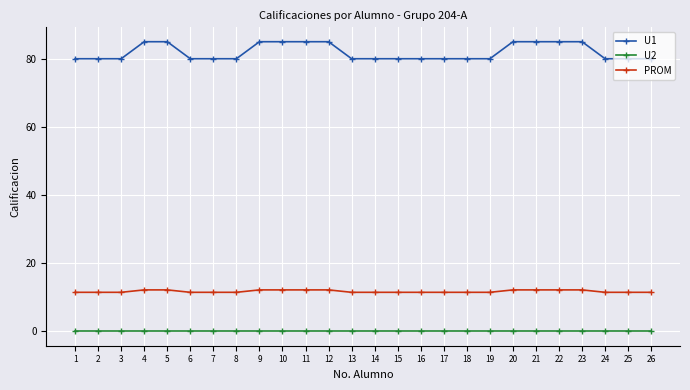

Reading left to right, transcribe all the data shown in this chart.

U1: 1=80.0	2=80.0	3=80.0	4=85.0	5=85.0	6=80.0	7=80.0	8=80.0	9=85.0	10=85.0	11=85.0	12=85.0	13=80.0	14=80.0	15=80.0	16=80.0	17=80.0	18=80.0	19=80.0	20=85.0	21=85.0	22=85.0	23=85.0	24=80.0	25=80.0	26=80.0
U2: 1=0.0	2=0.0	3=0.0	4=0.0	5=0.0	6=0.0	7=0.0	8=0.0	9=0.0	10=0.0	11=0.0	12=0.0	13=0.0	14=0.0	15=0.0	16=0.0	17=0.0	18=0.0	19=0.0	20=0.0	21=0.0	22=0.0	23=0.0	24=0.0	25=0.0	26=0.0
PROM: 1=11.4	2=11.4	3=11.4	4=12.1	5=12.1	6=11.4	7=11.4	8=11.4	9=12.1	10=12.1	11=12.1	12=12.1	13=11.4	14=11.4	15=11.4	16=11.4	17=11.4	18=11.4	19=11.4	20=12.1	21=12.1	22=12.1	23=12.1	24=11.4	25=11.4	26=11.4